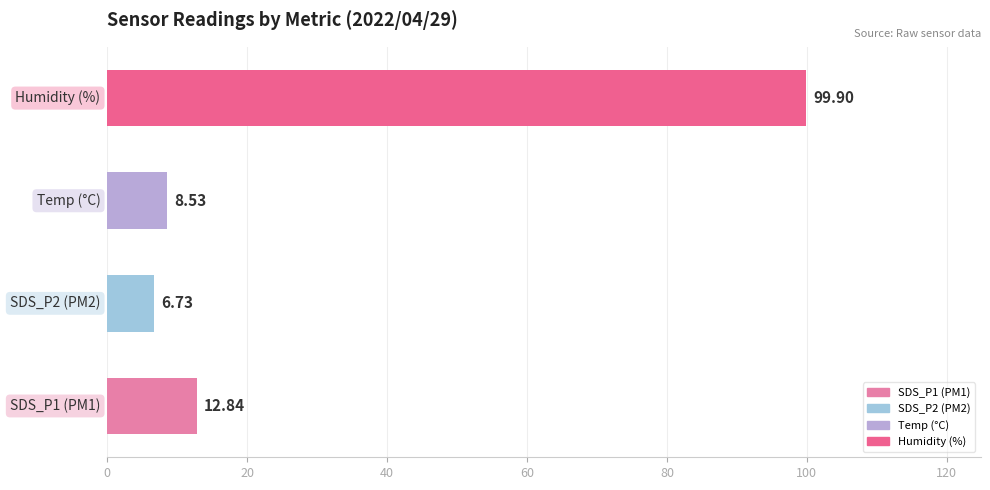

What is the sum of all values?

128.0